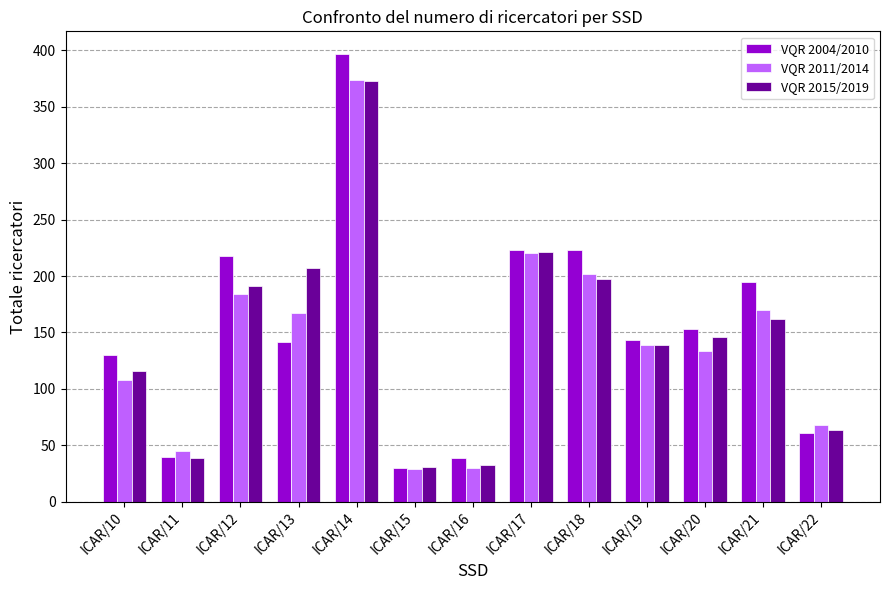

Between ICAR/12 and ICAR/20, which series saw the biggest shift?

VQR 2004/2010